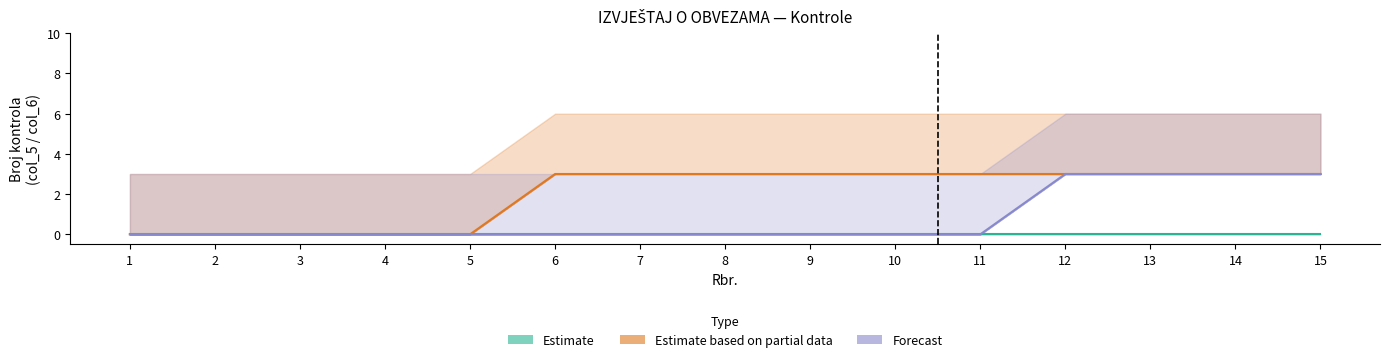

Between 11 and 7, which is larger?

11